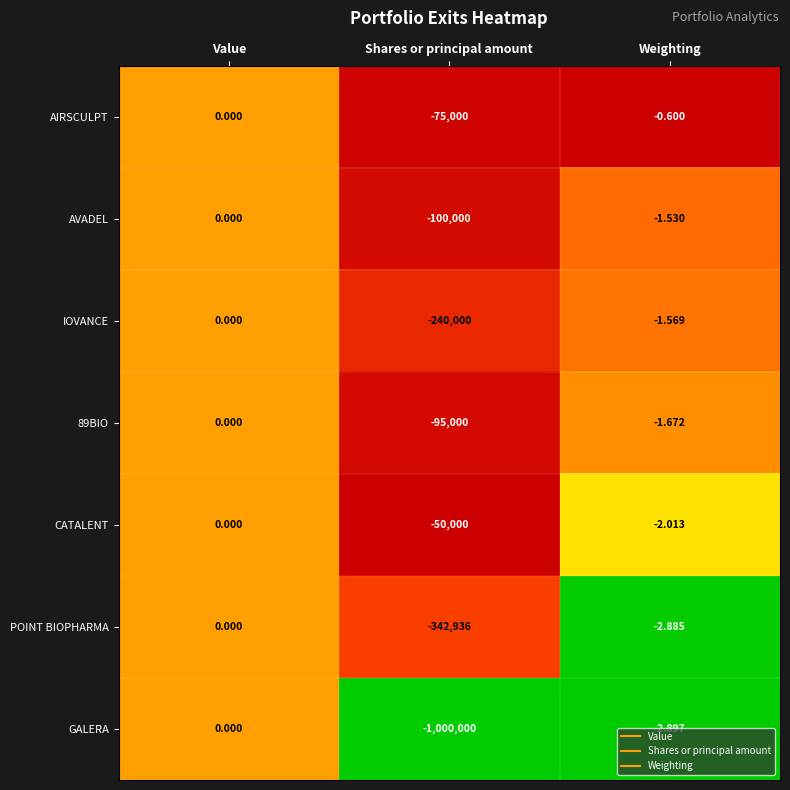

Where does the CATALENT series first go above -2?

Value